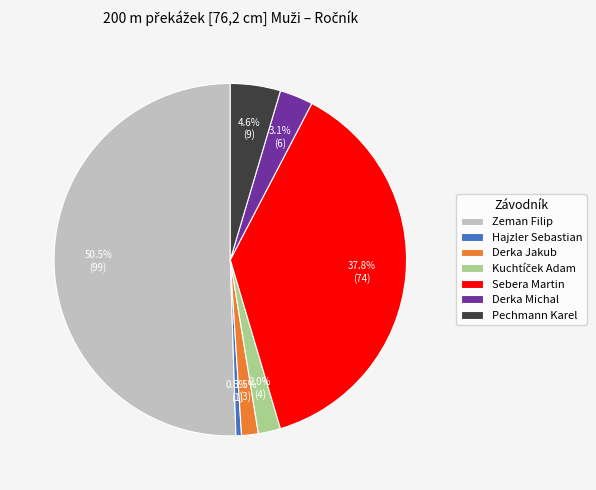

How many segments does this pie chart have?

7